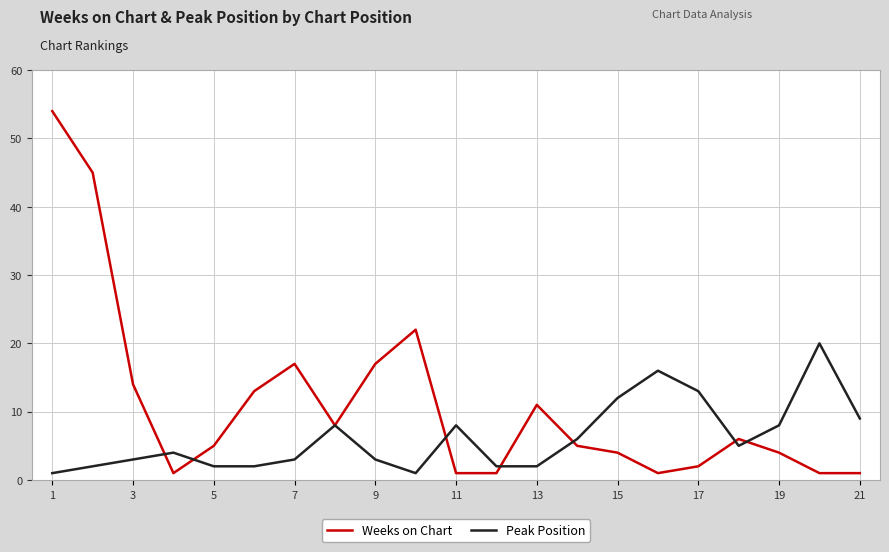

In Weeks on Chart, how many points are higher than both neighbors (excluding endpoints)?

4